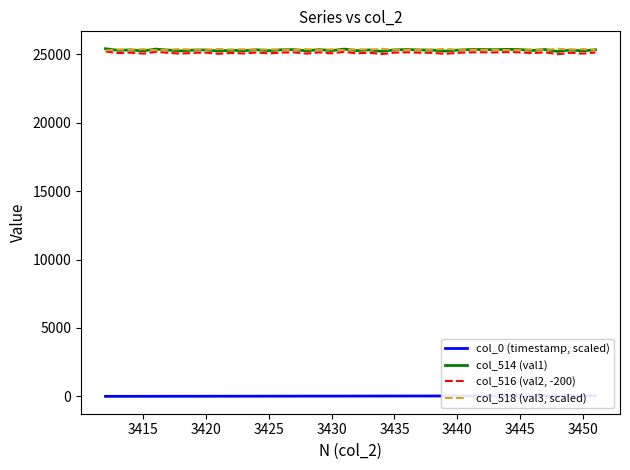

What is the lowest value of the col_516 (val2, -200) series?

25005.0